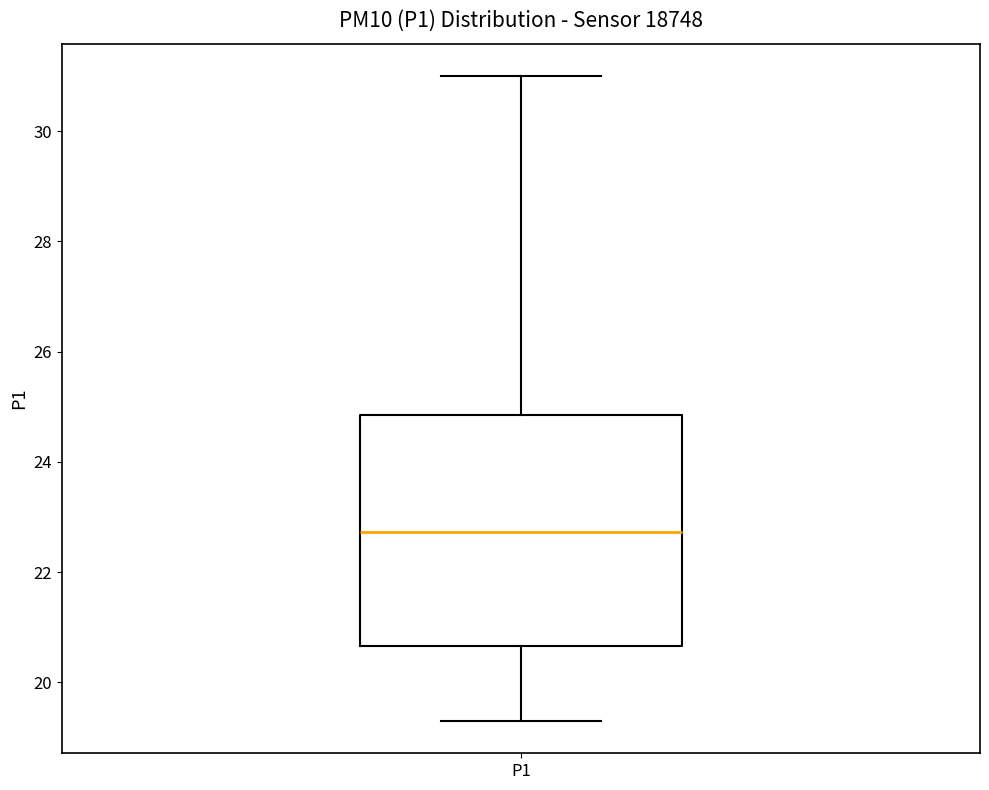

Where is the lower edge of the box for P1 on the y-axis? The values are not printed on the chart, so give them approximately, as read against the axis.

20.6